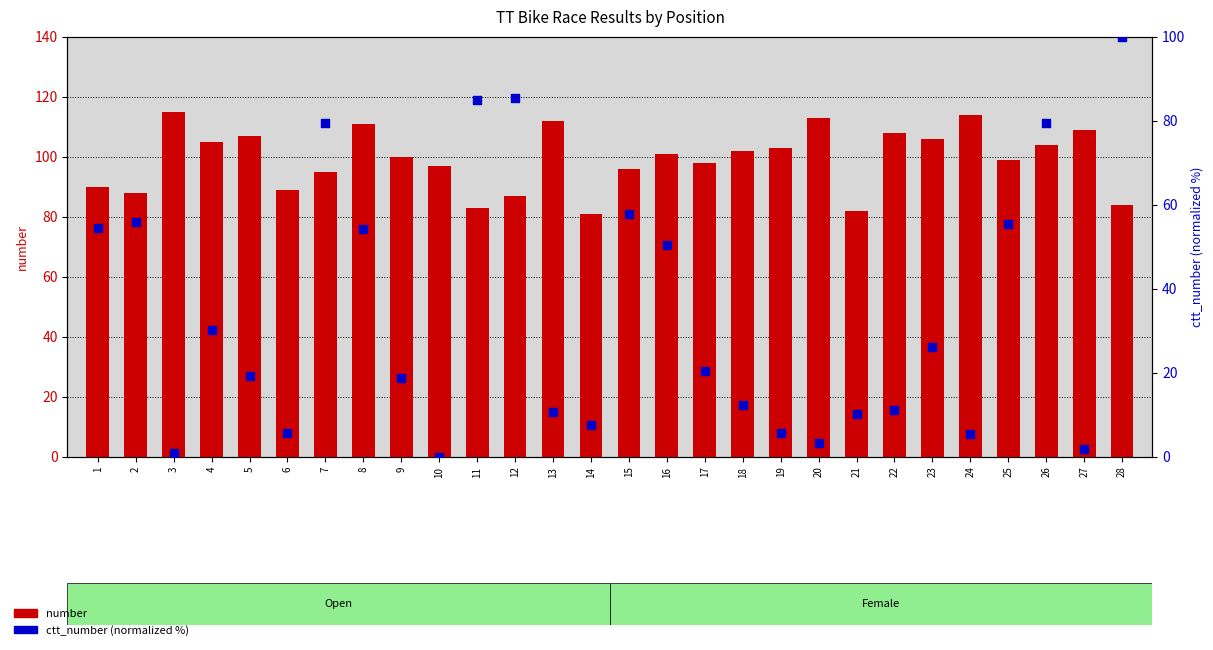

At which category is the sum across all series the highest?

28